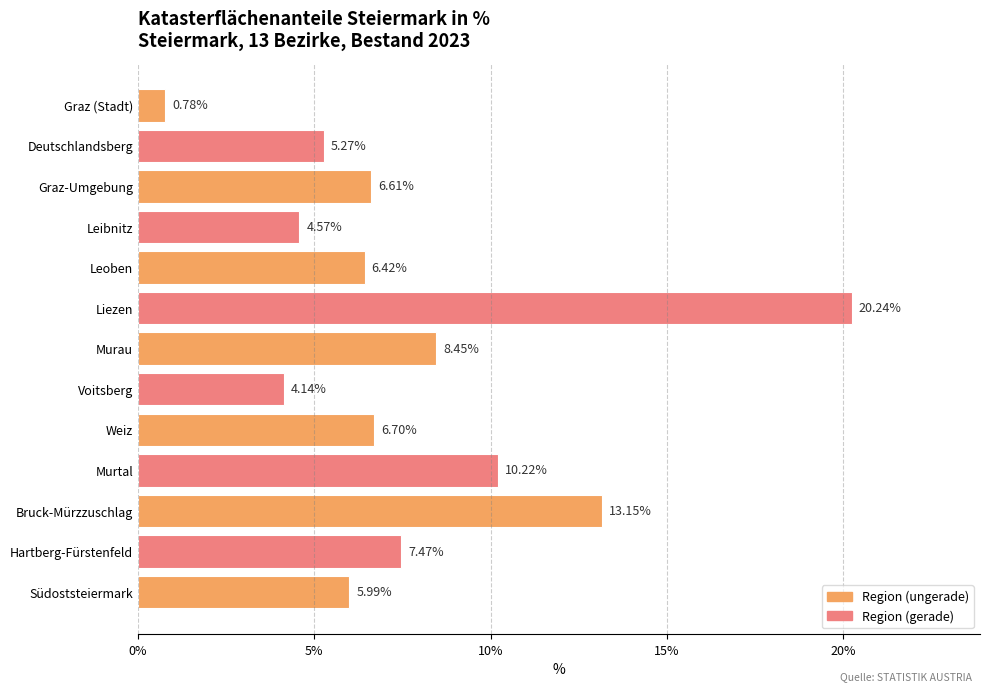

Rank the categories by value from lowest to highest.

Graz (Stadt), Voitsberg, Leibnitz, Deutschlandsberg, Südoststeiermark, Leoben, Graz-Umgebung, Weiz, Hartberg-Fürstenfeld, Murau, Murtal, Bruck-Mürzzuschlag, Liezen